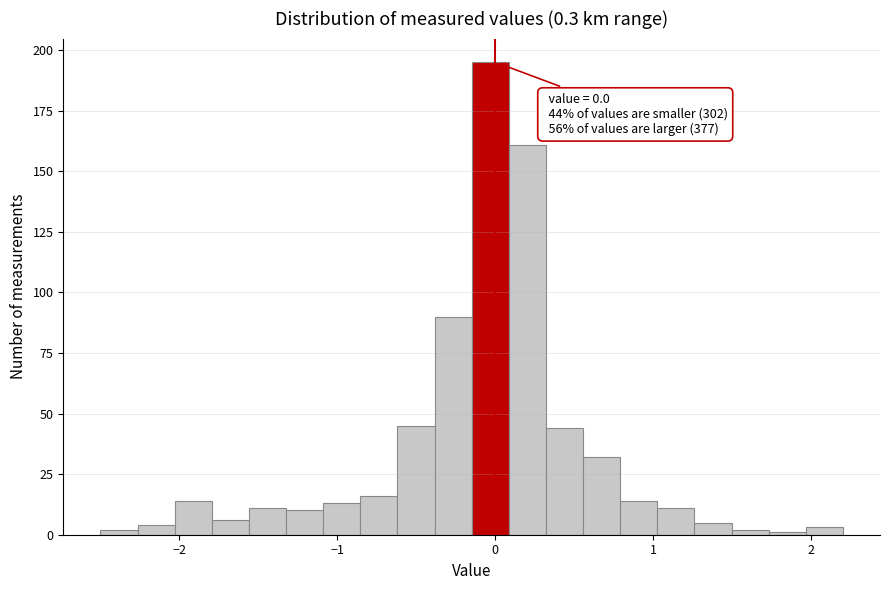

Around what value on the x-axis is the tallest bar? Give the approximate position of its centre, as read against the axis.

0.0